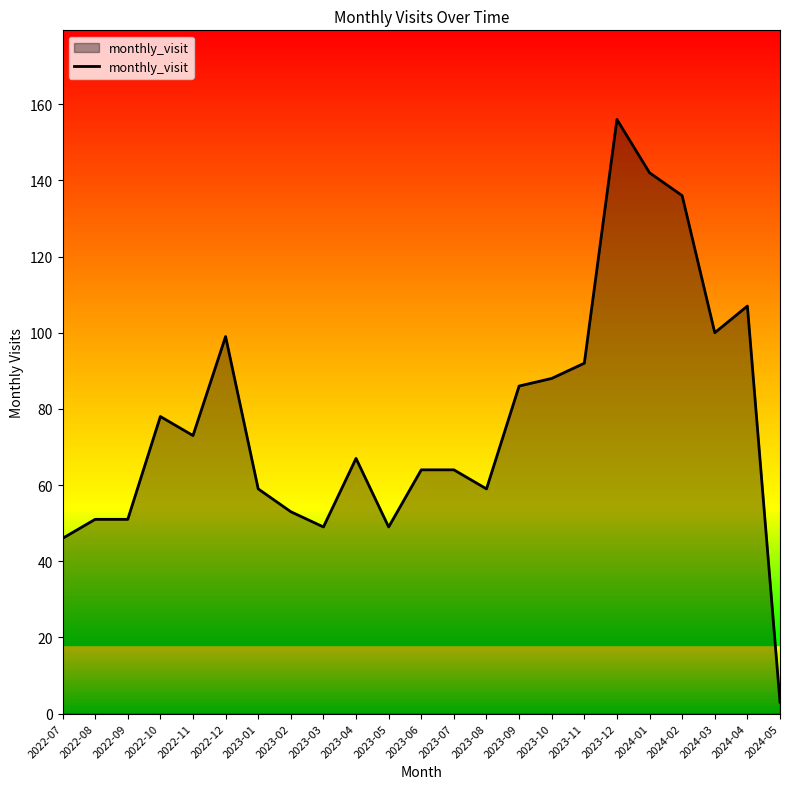

True or false: the data shows 108 at 2023-06.

False